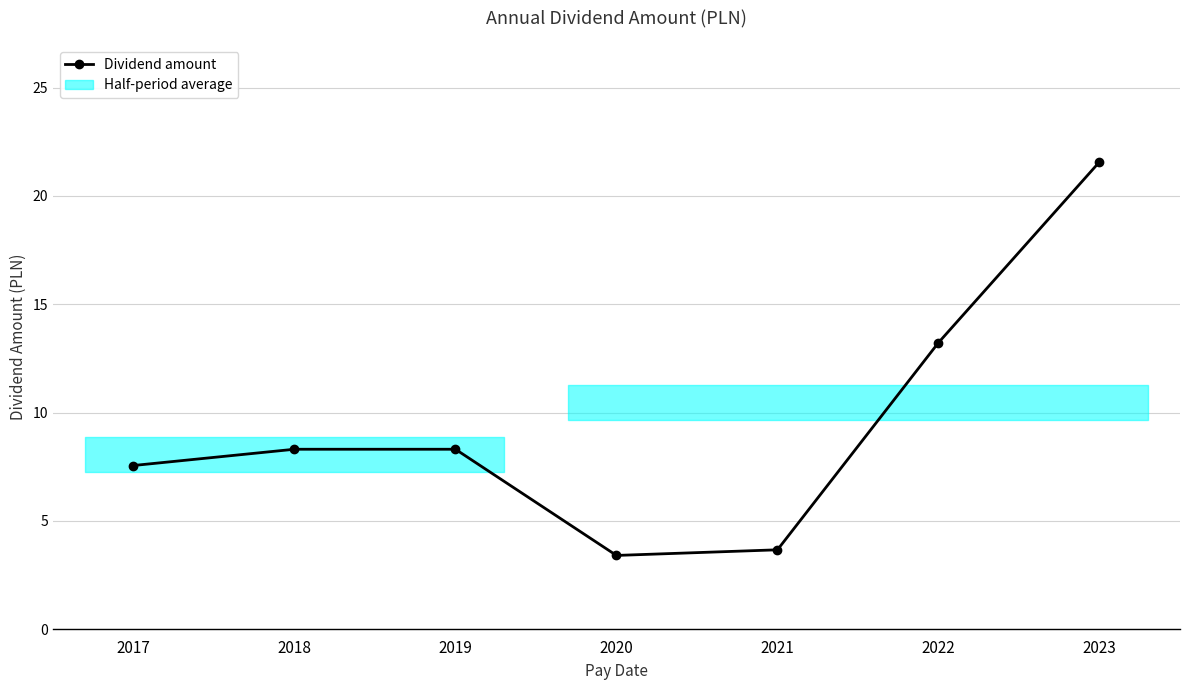

The chart shows a value of 6.0 at 2021. True or false?

False